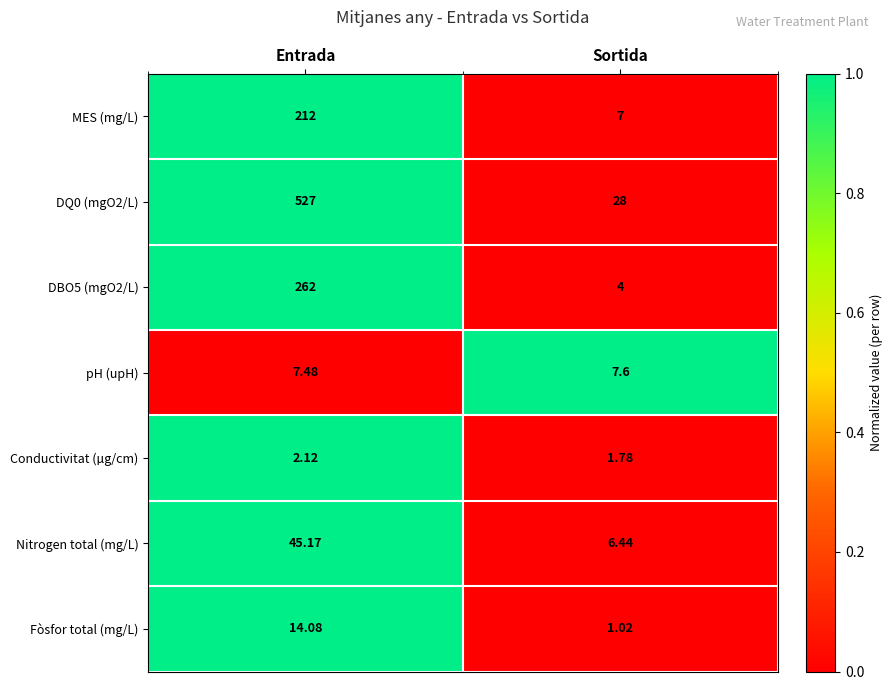

Where is Conductivitat (µg/cm) nearest to the value 1?

Sortida